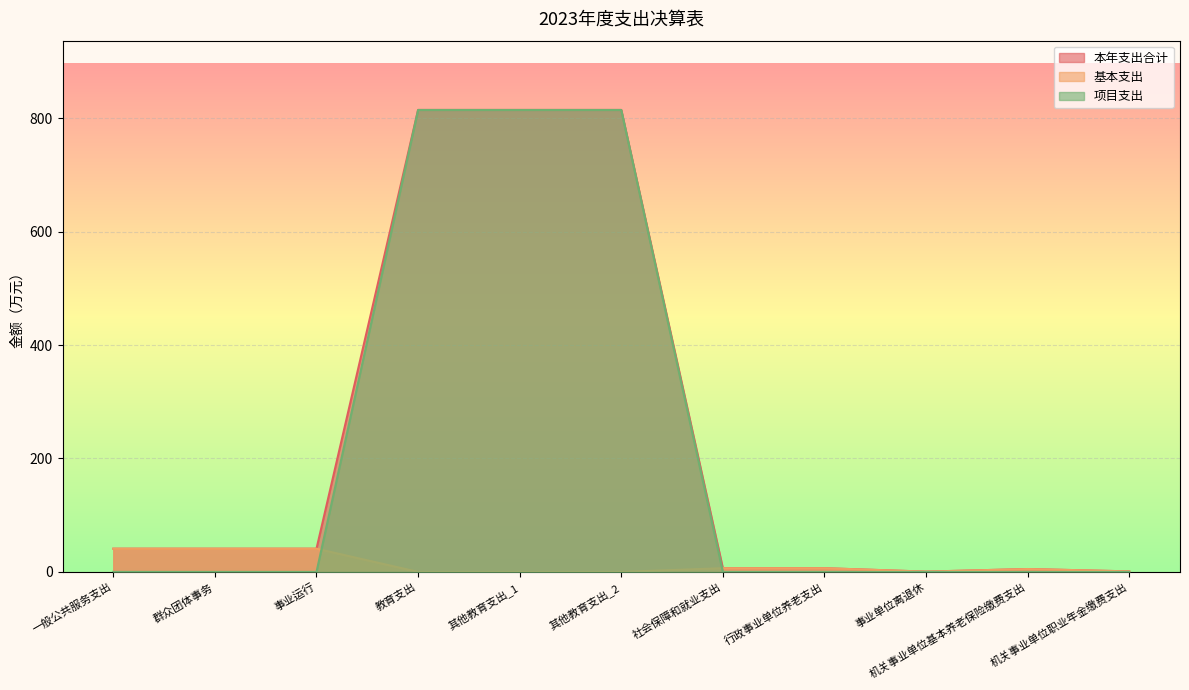

Reading left to right, transcribe all the data shown in this chart.

本年支出合计: 40.9	40.9	40.9	814.4	814.4	814.4	6.5	6.5	0.5	5.1	0.9
基本支出: 40.9	40.9	40.9	0.0	0.0	0.0	6.5	6.5	0.5	5.1	0.9
项目支出: 0.0	0.0	0.0	814.4	814.4	814.4	0.0	0.0	0.0	0.0	0.0